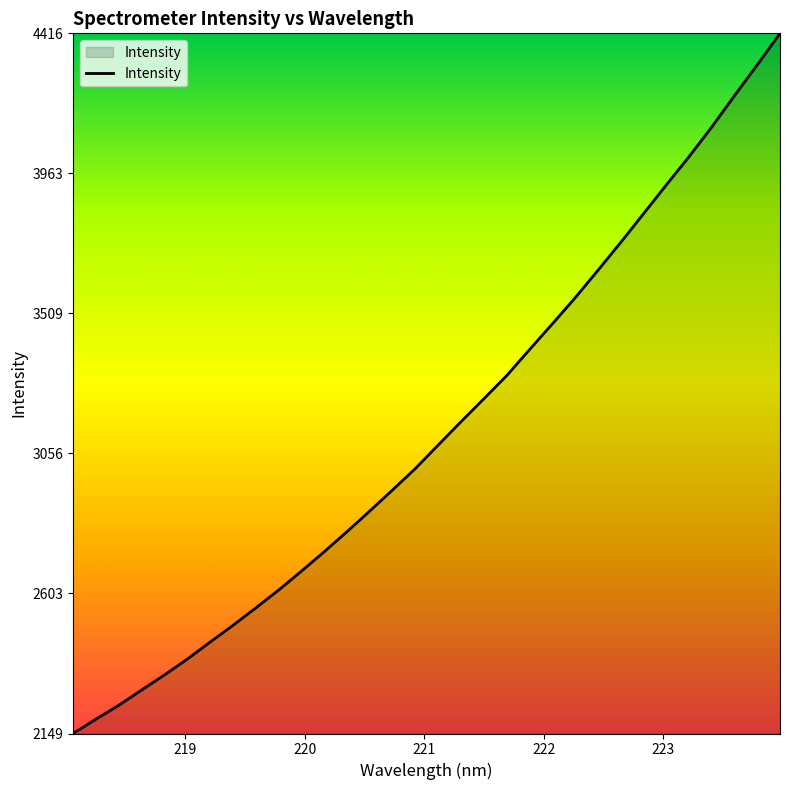

What is the greatest value displayed?

4416.4